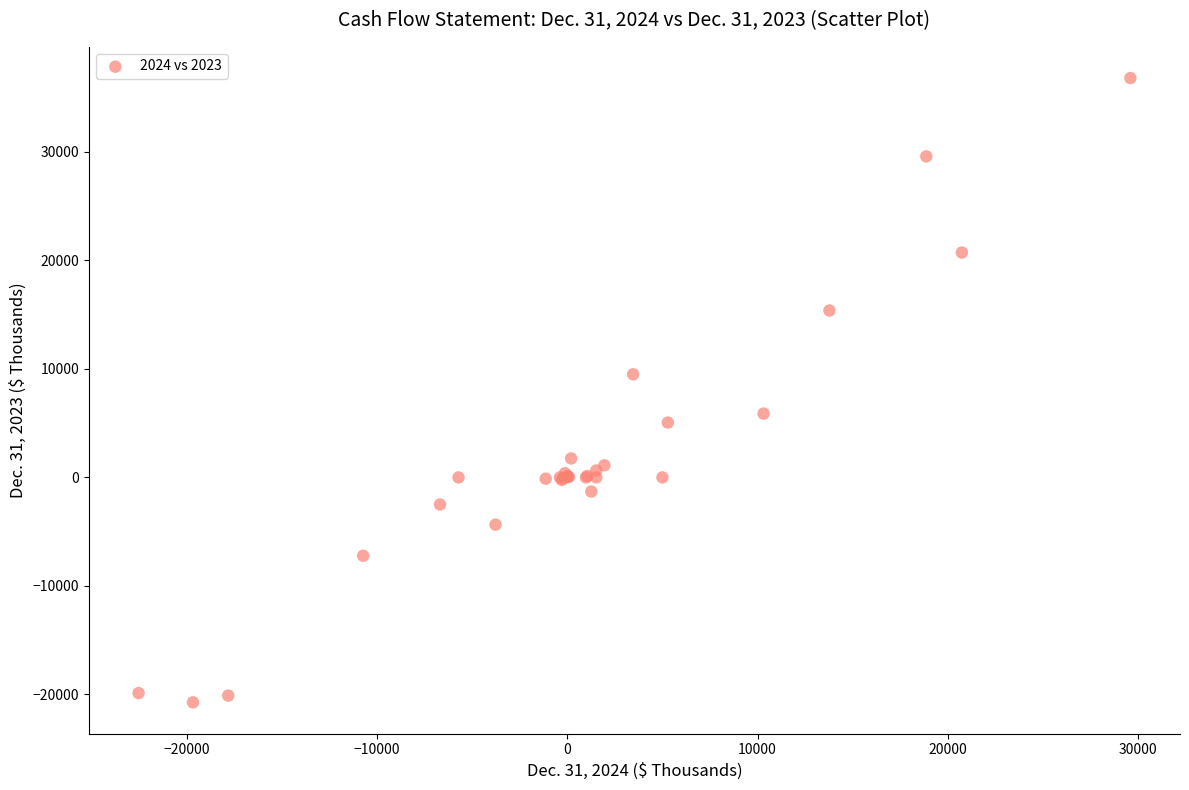

What Y value in the scatter plot is closest to 8037?

9500